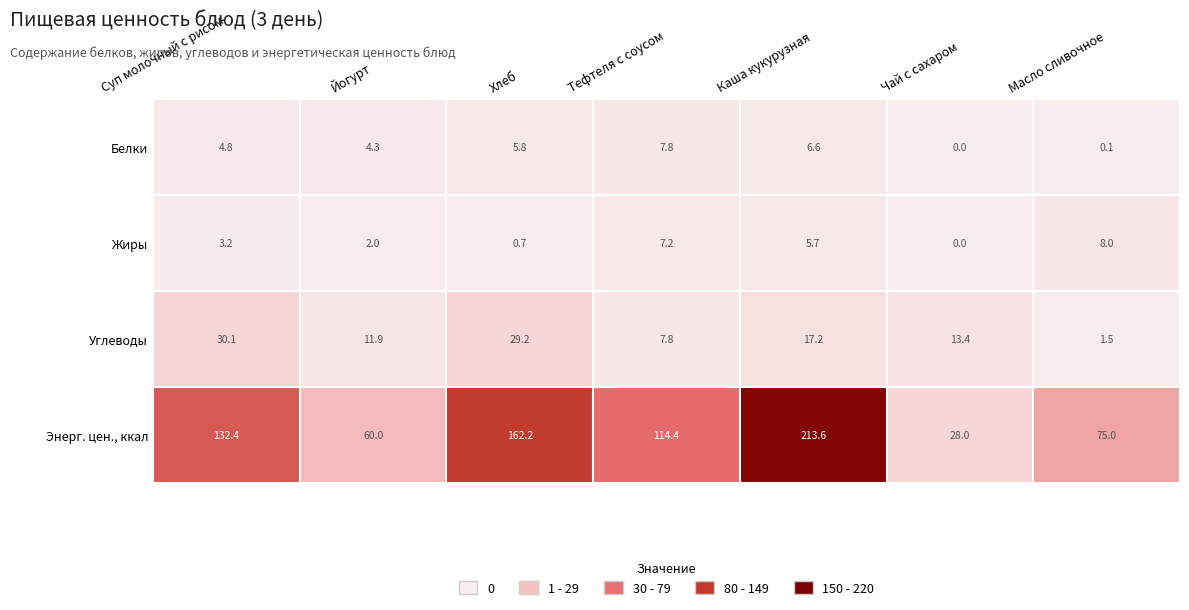

At which category is the sum across all series the highest?

Каша кукурузная